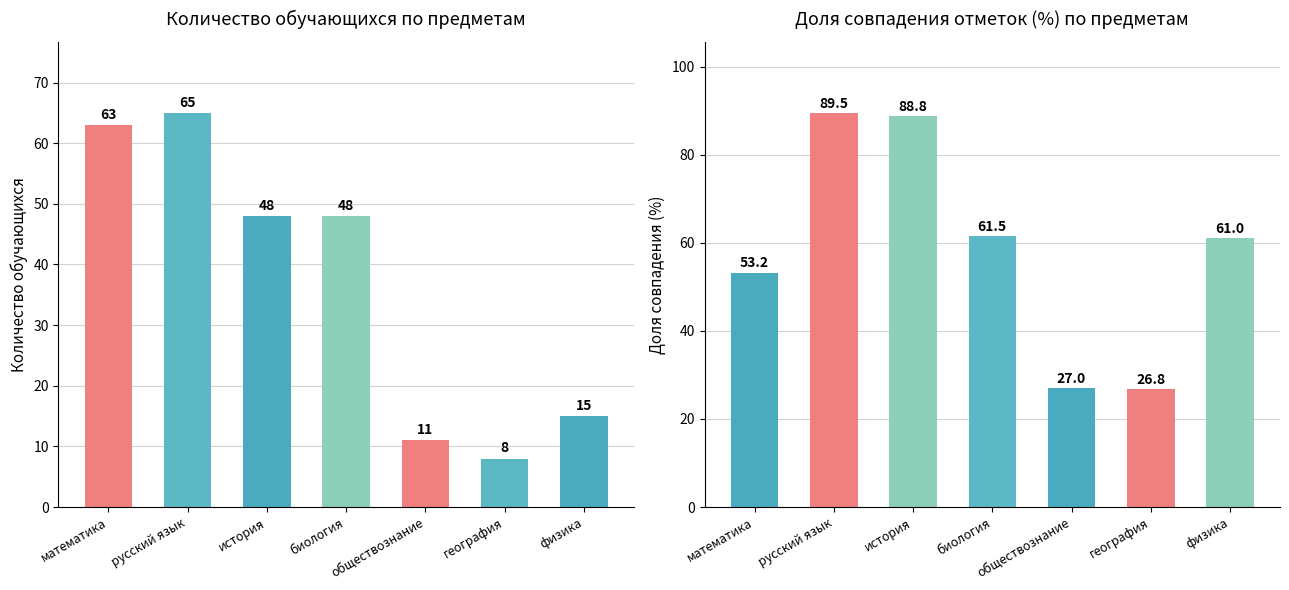

The value of Всего обучающихся at история is 48.0. True or false?

True